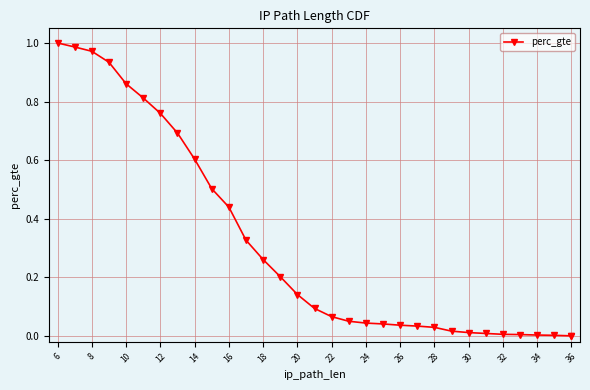

What is the value of the 4th point from the left?

0.9